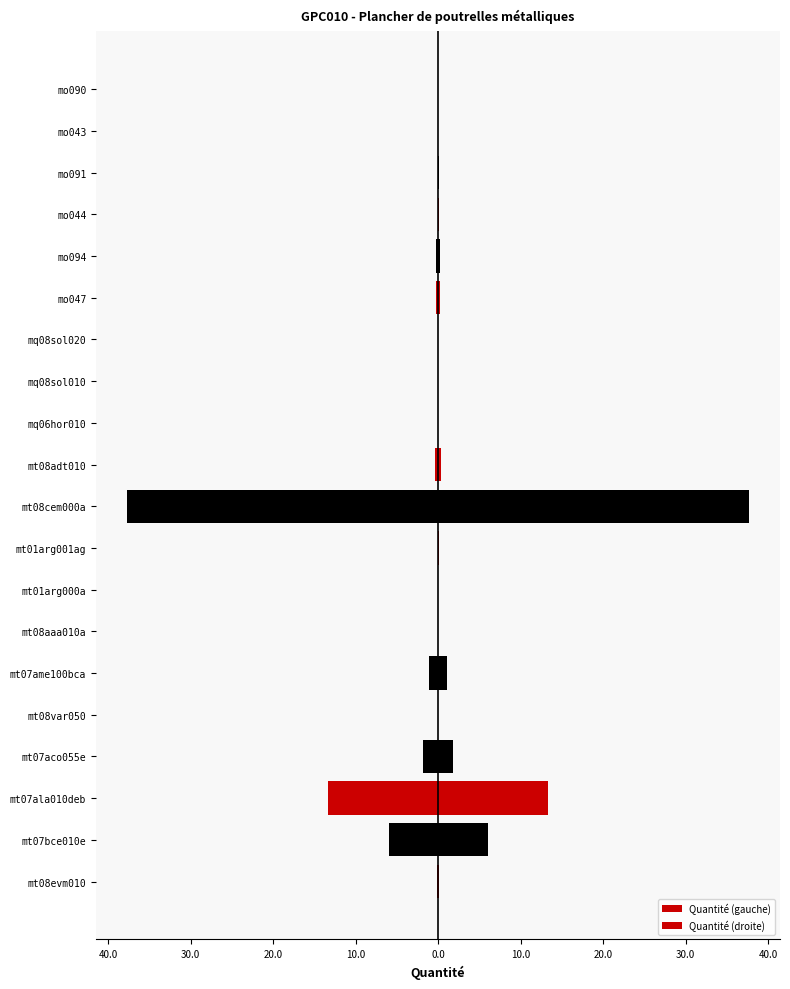

At how many categories does at least one series exceed 28?

1